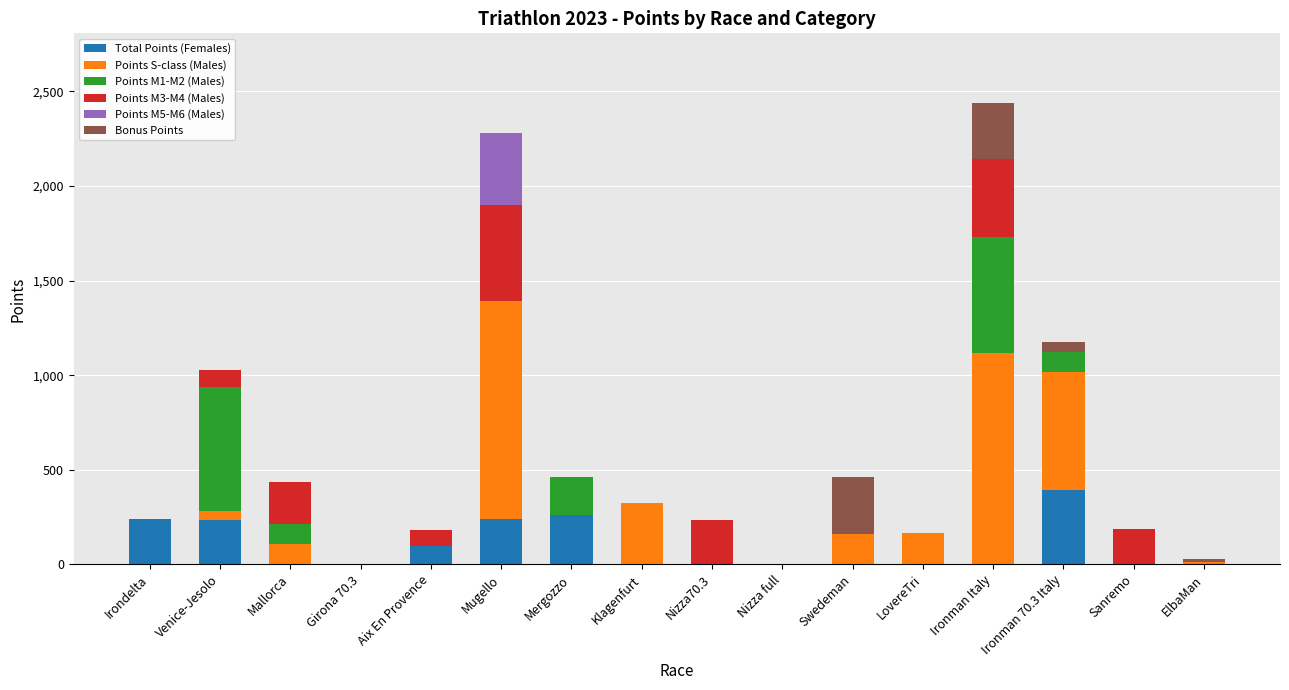

Count the number of categories in the chart.

16